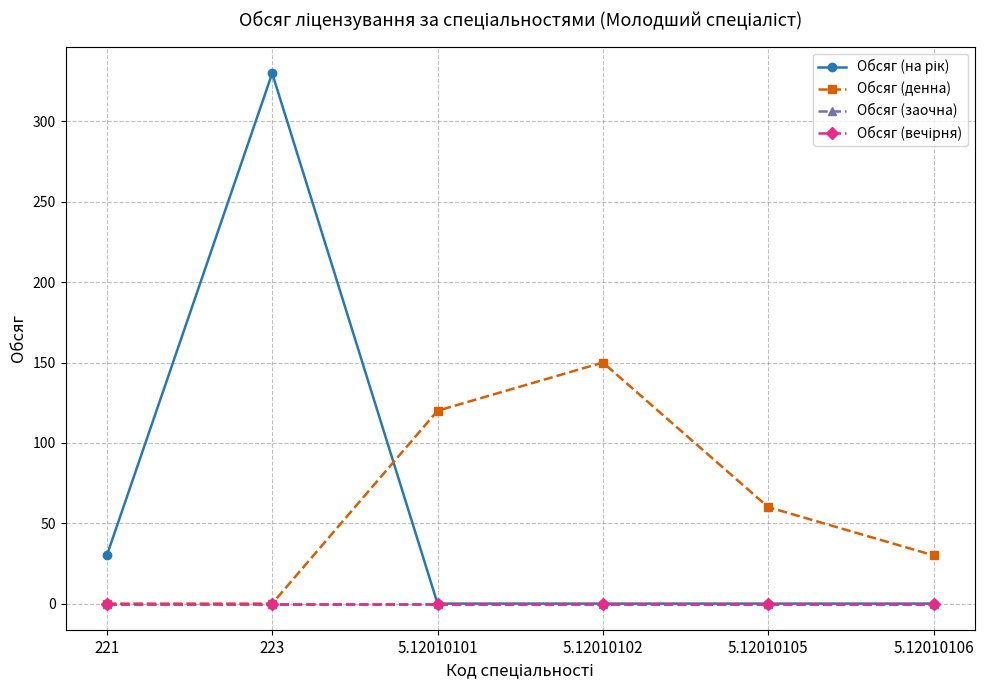

Is this an area chart (filled region under the line)?

No